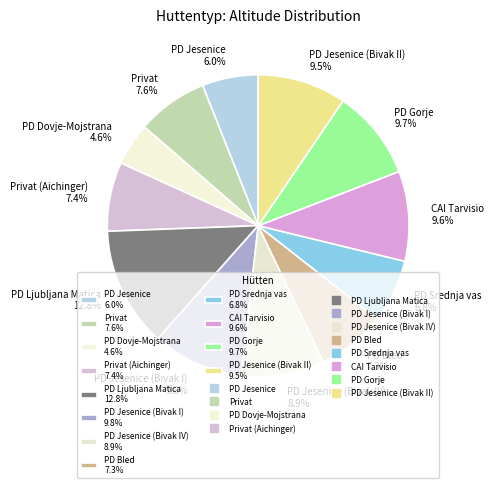

Between PD Jesenice (Bivak I) 9.8% and PD Srednja vas 6.8%, which is larger?

PD Jesenice (Bivak I) 9.8%